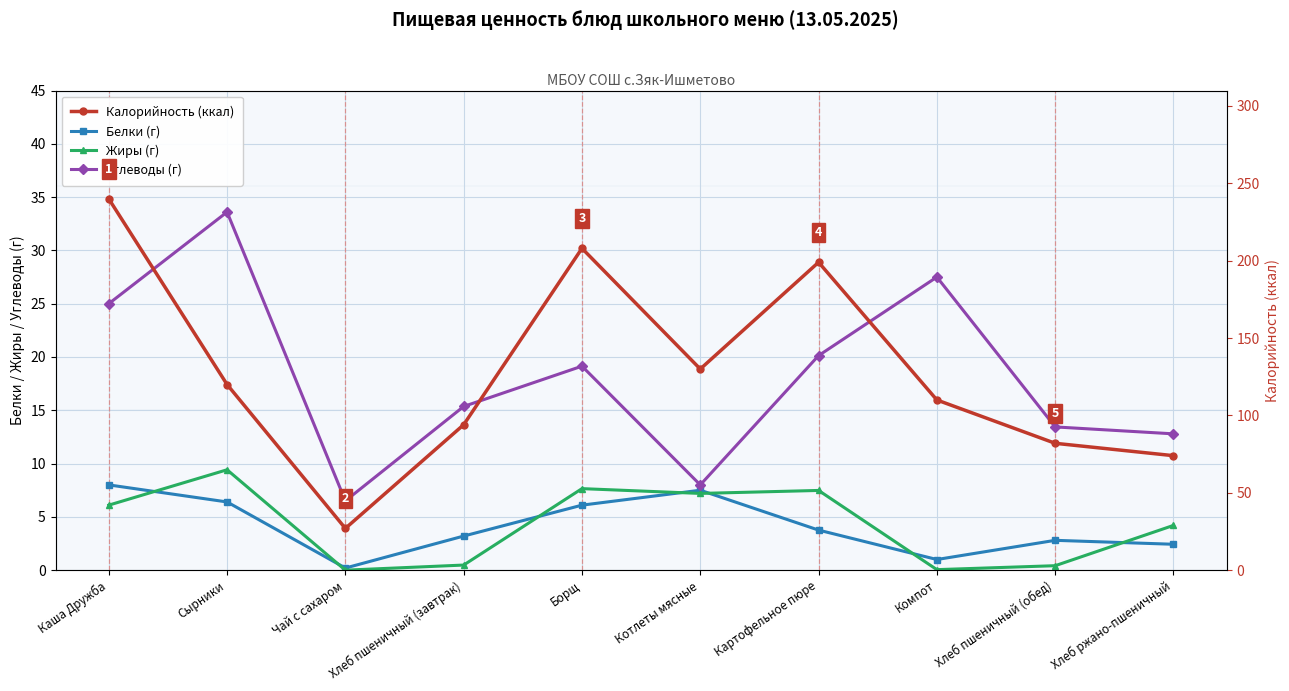

True or false: Углеводы (г) and Калорийность (ккал) cross at least once.

False